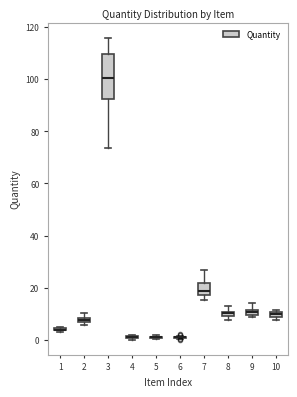

Which box is the tallest, from its lower edge to its upper edge?

3